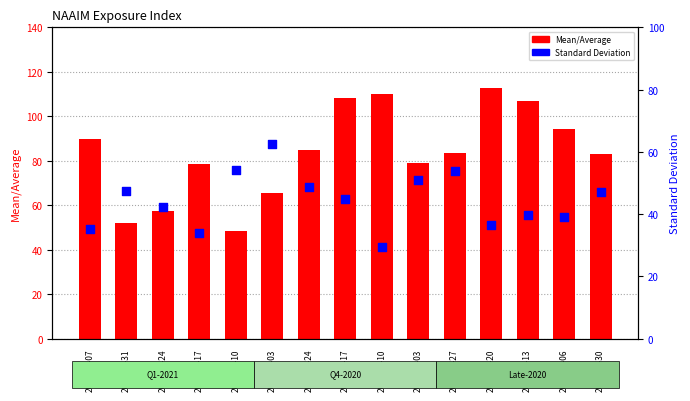

Which series has the largest total across all categories?

Mean/Average